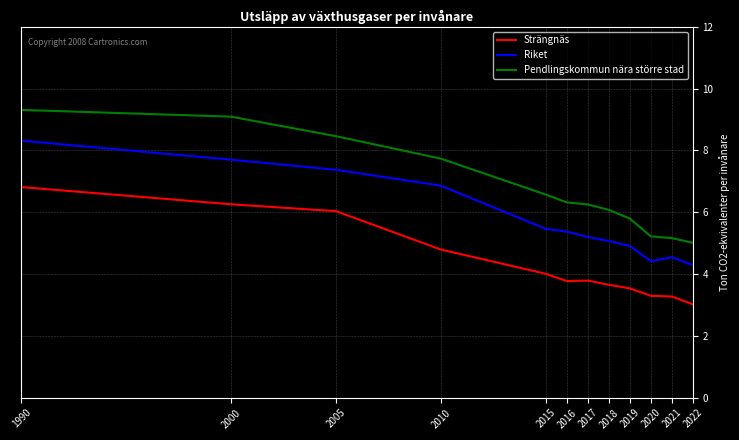

Reading right to left, what are all the values shown in this chart?

Strängnäs: 3.0	3.3	3.3	3.5	3.7	3.8	3.8	4.0	4.8	6.0	6.3	6.8
Riket: 4.3	4.5	4.4	4.9	5.1	5.2	5.4	5.5	6.9	7.4	7.7	8.3
Pendlingskommun nära större stad: 5.0	5.2	5.2	5.8	6.1	6.3	6.3	6.6	7.7	8.5	9.1	9.3